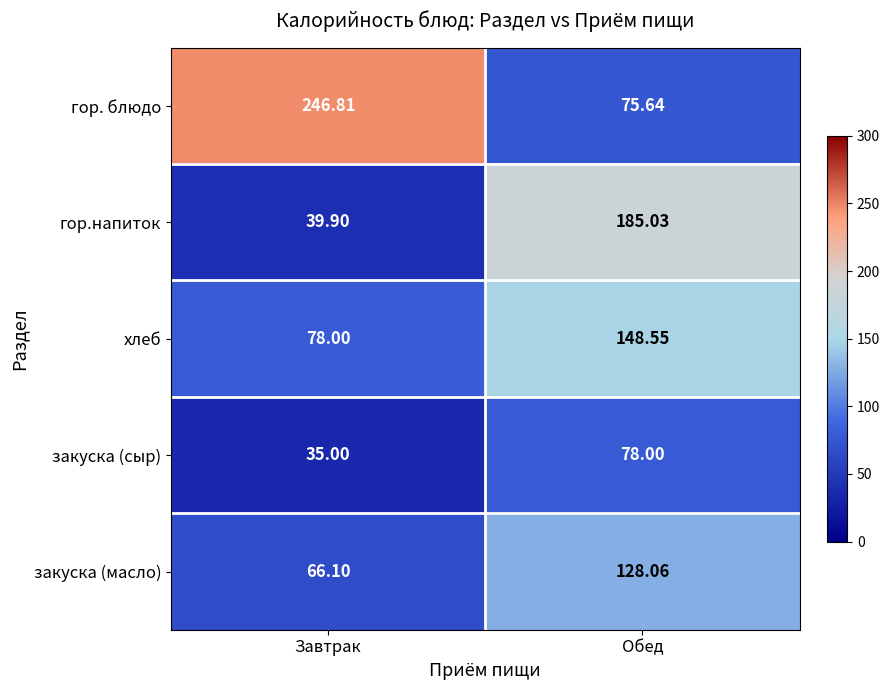

At which label does гор.напиток reach its peak?

Обед